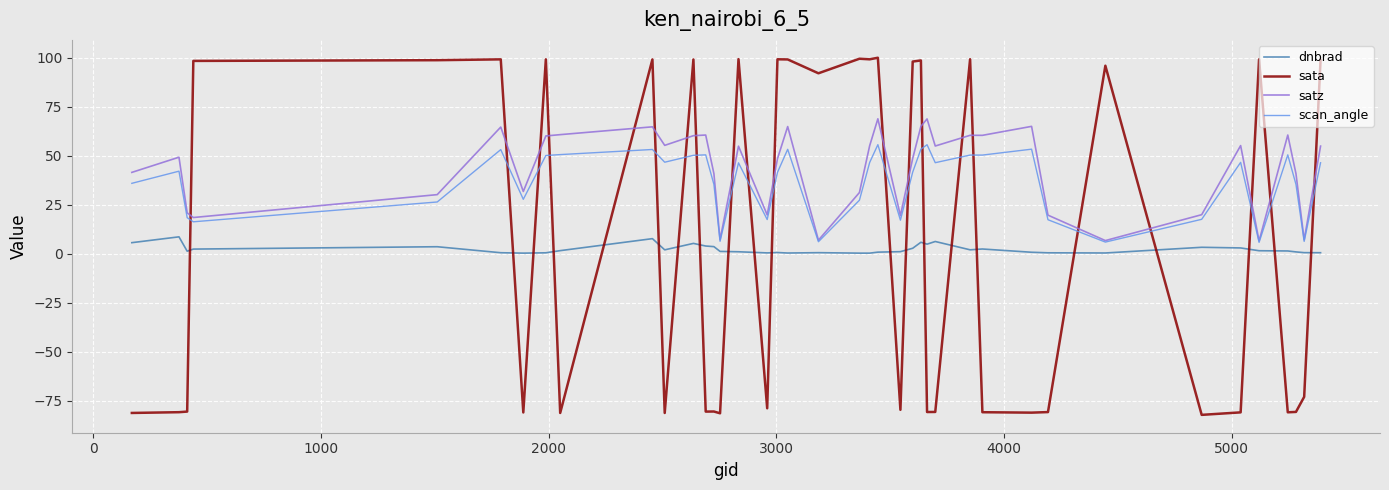

What is the smallest value displayed?

-82.3